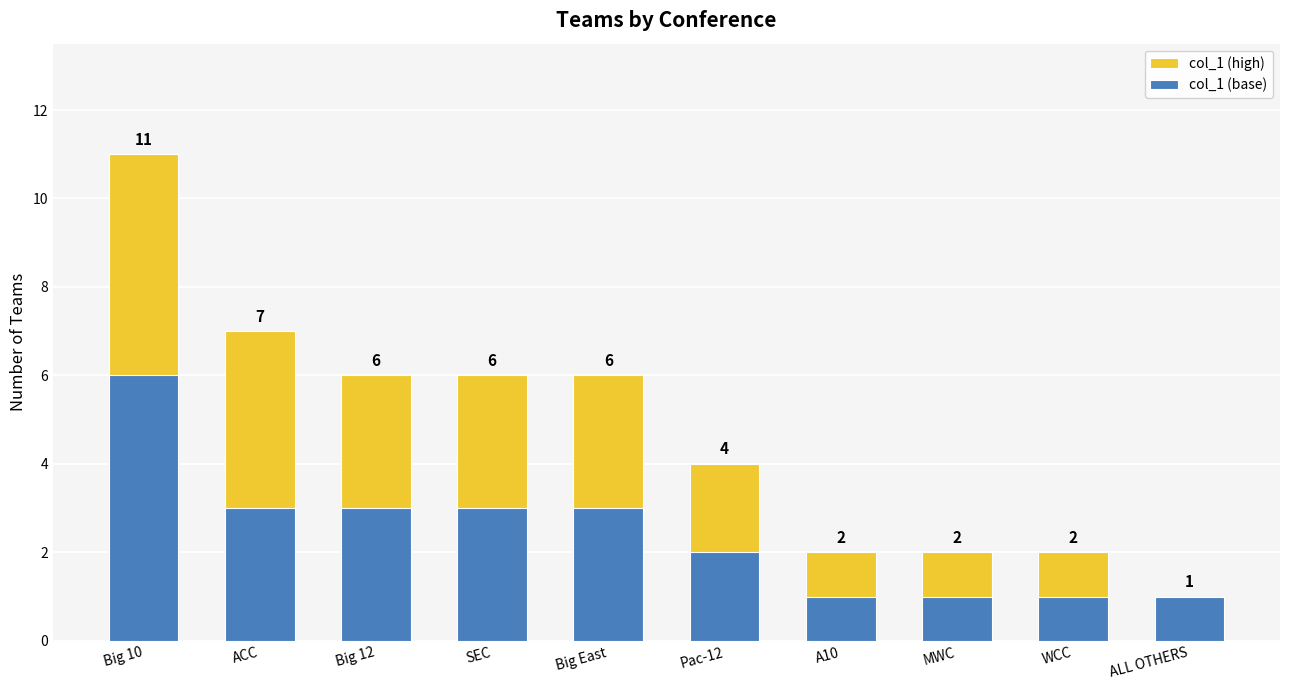

The value of col_1 (base) at MWC is 0. True or false?

False